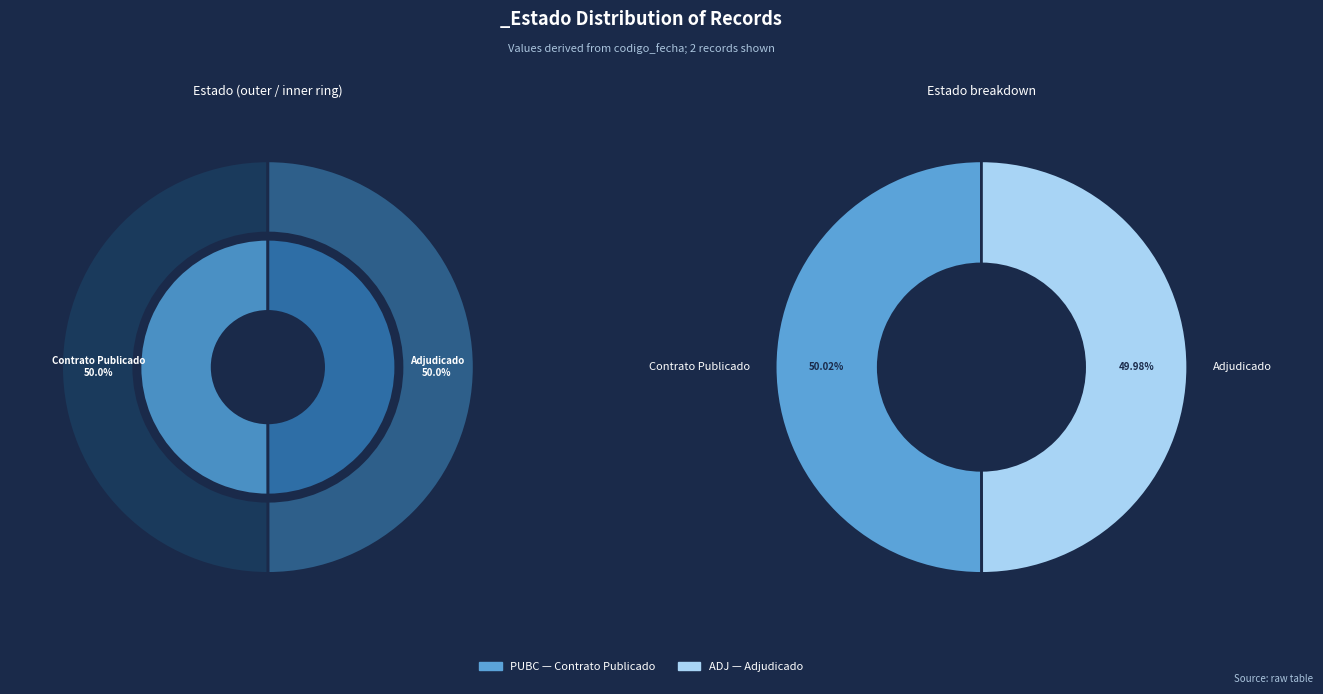

True or false: ADJ accounts for 50% of the total.

True